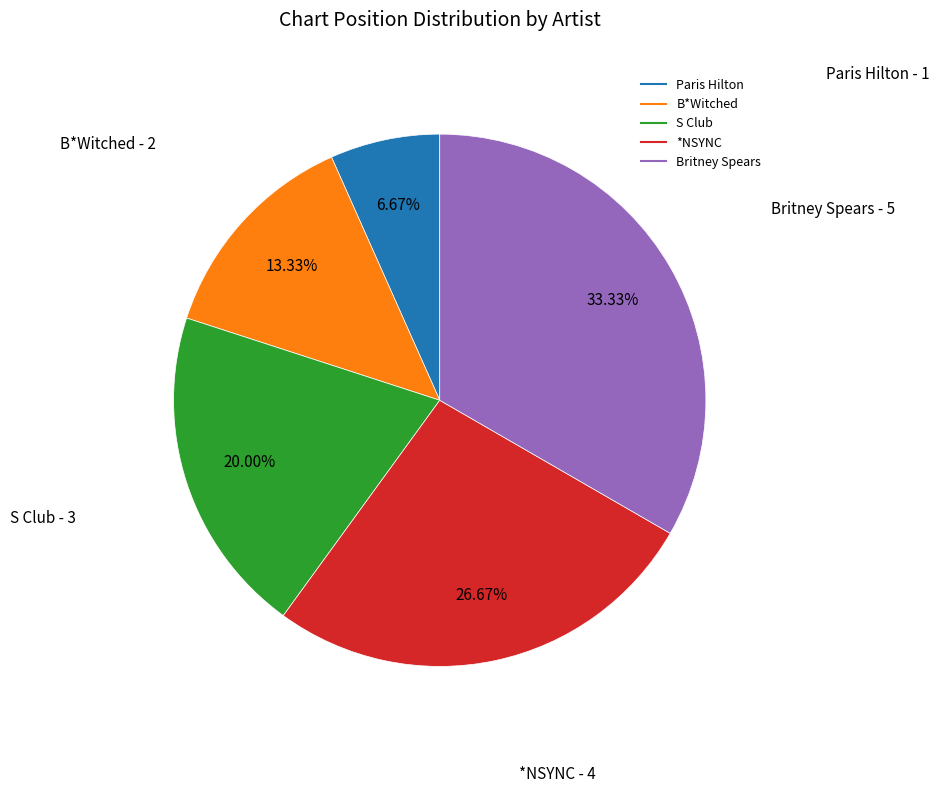

Approximately how many times larger is the value at Paris Hilton compared to B*Witched?

0.5